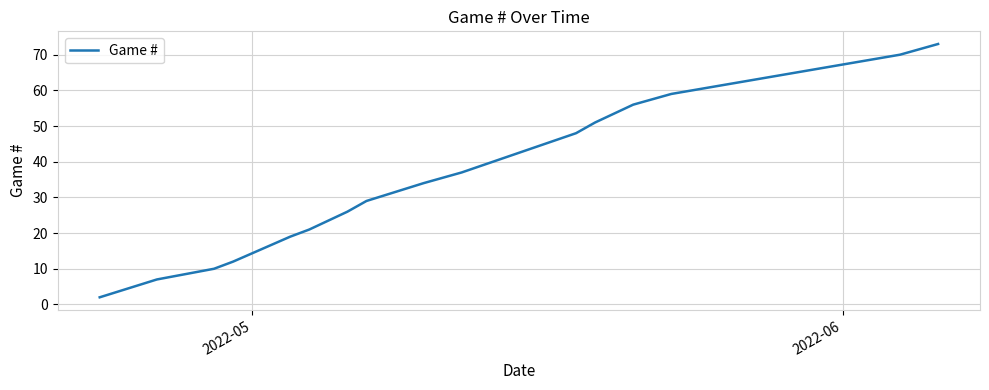

What is the difference between the maximum and minimum values?

71